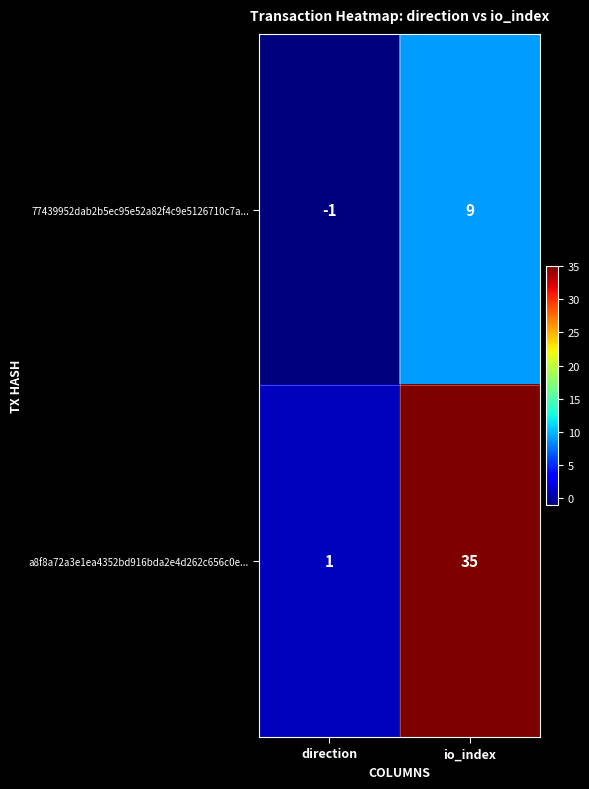

At how many categories does at least one series exceed 26?

1